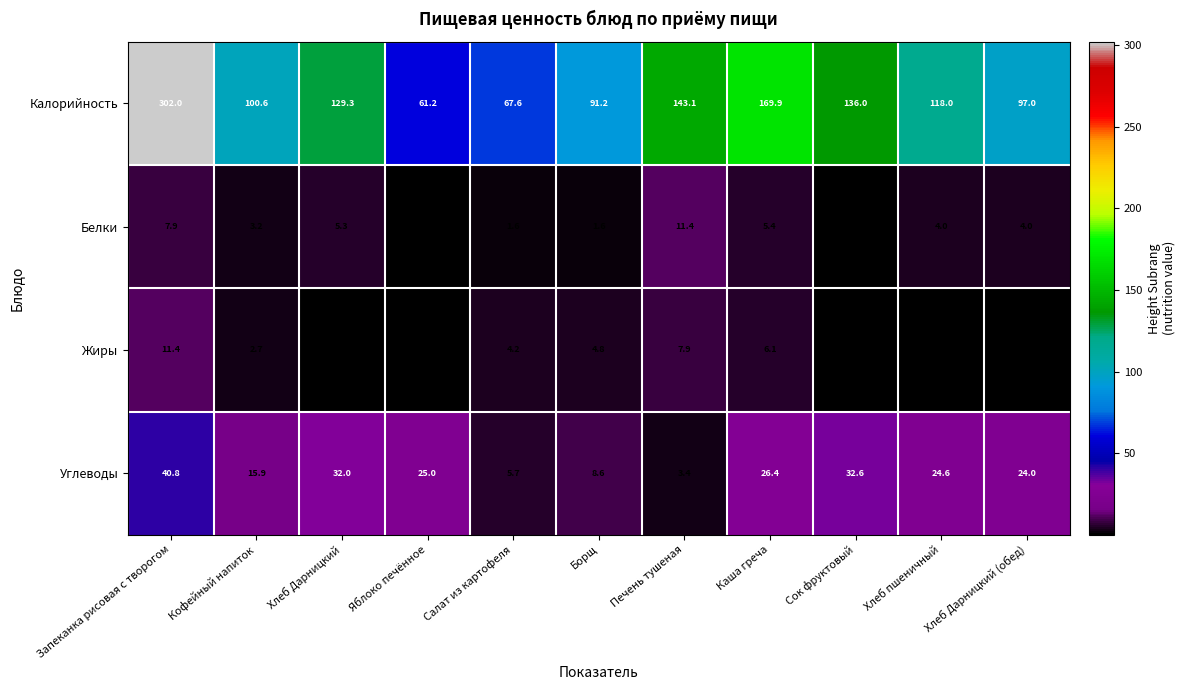

What is the sum of all Углеводы values?

239.0